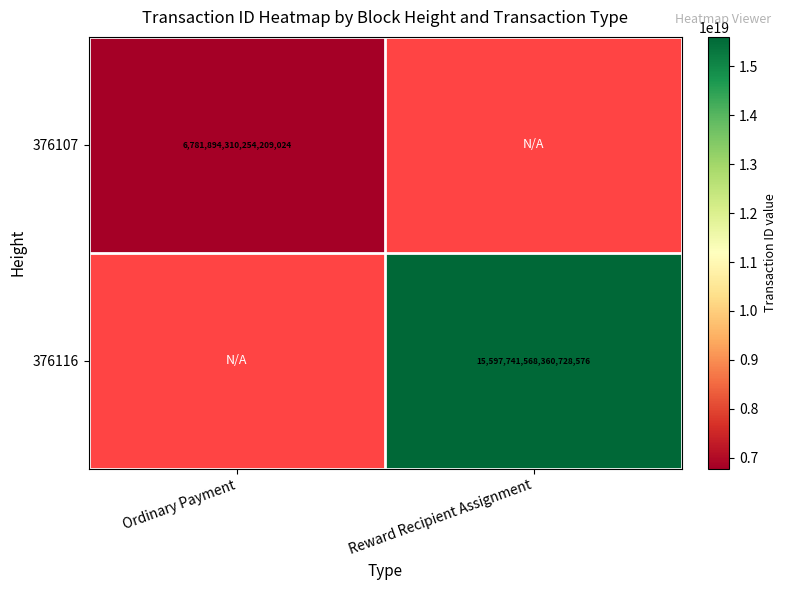

The 376107 series shows 6781894310254209024 at Ordinary Payment. True or false?

True